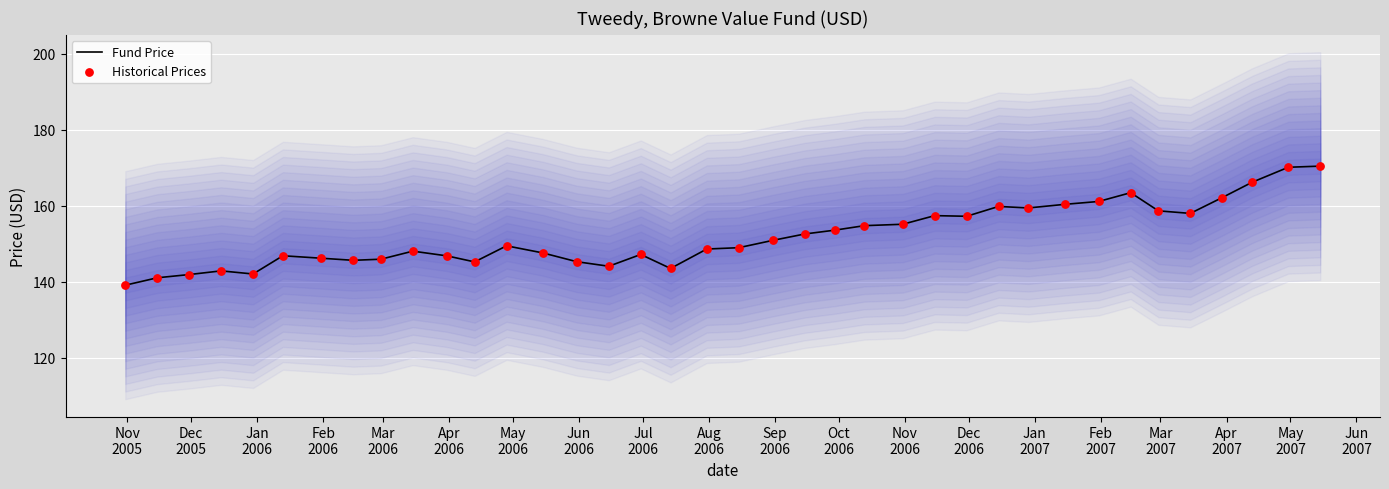

What is the highest value of the Fund Price series?

170.4